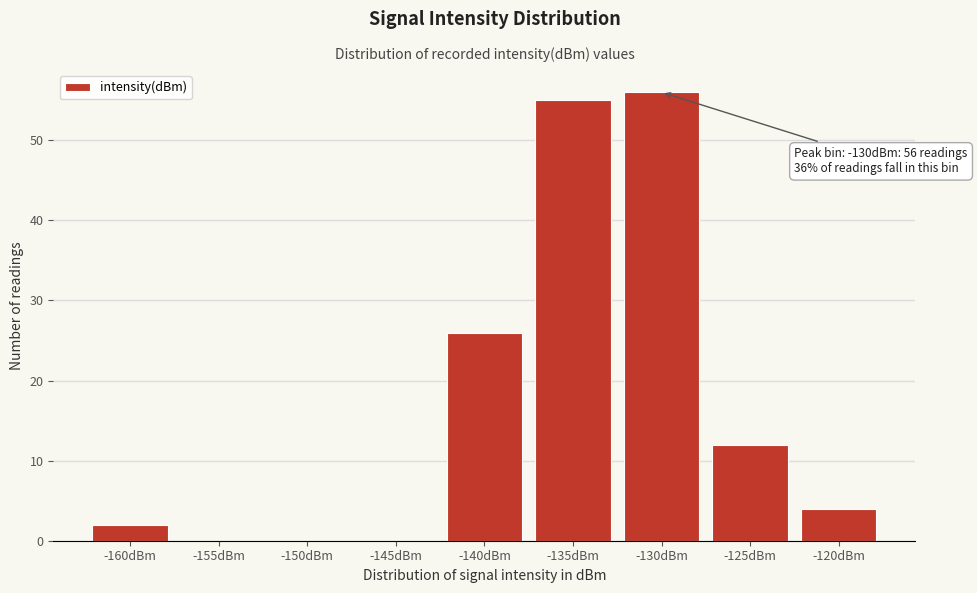

Reading right to left, list all the values displayed in this chart.

-120dBm=4	-125dBm=12	-130dBm=56	-135dBm=55	-140dBm=26	-145dBm=0	-150dBm=0	-155dBm=0	-160dBm=2